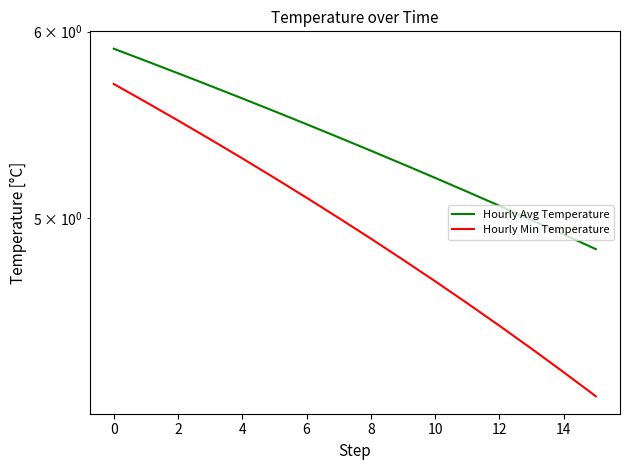

Is it true that Hourly Min Temperature equals 2.9 at 8?

False